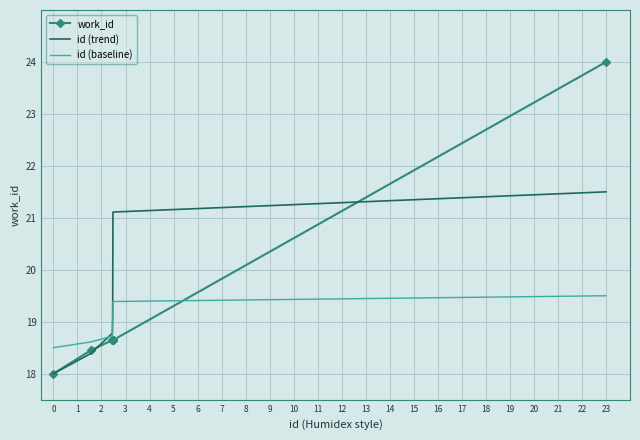

What are all the series names shown in the legend?

work_id, id (trend), id (baseline)